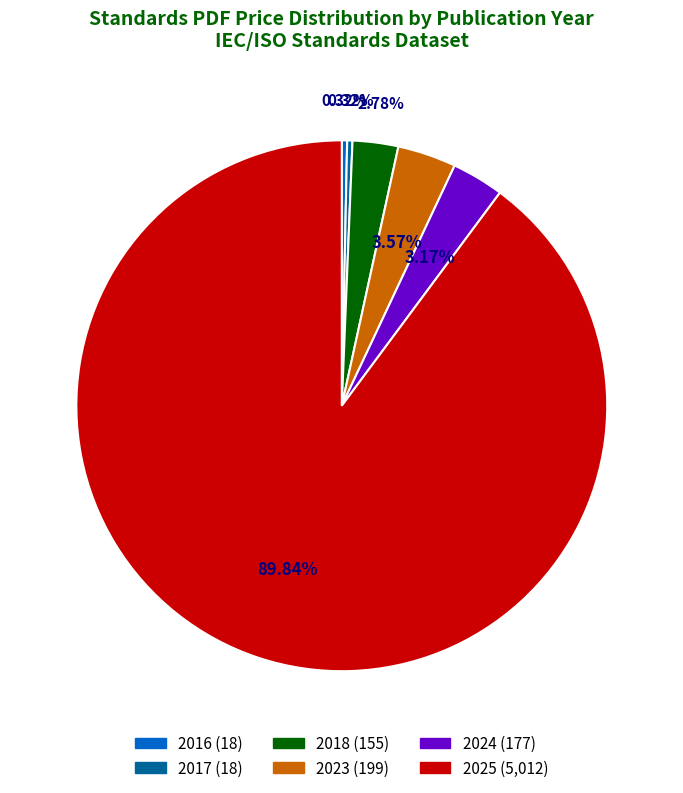

Is there any slice that represents more than half of the pie?

Yes